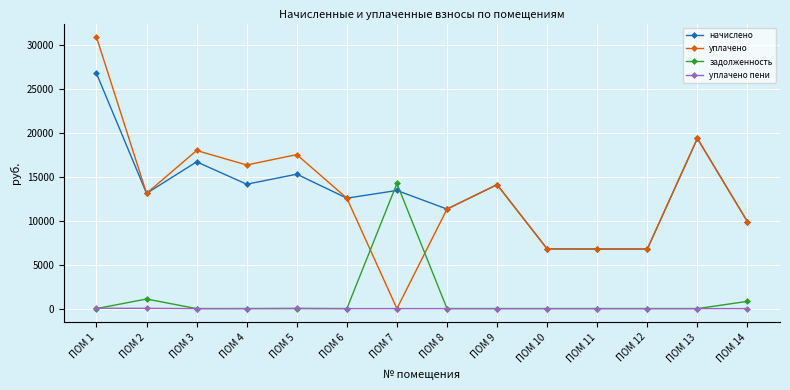

Is this an area chart (filled region under the line)?

No